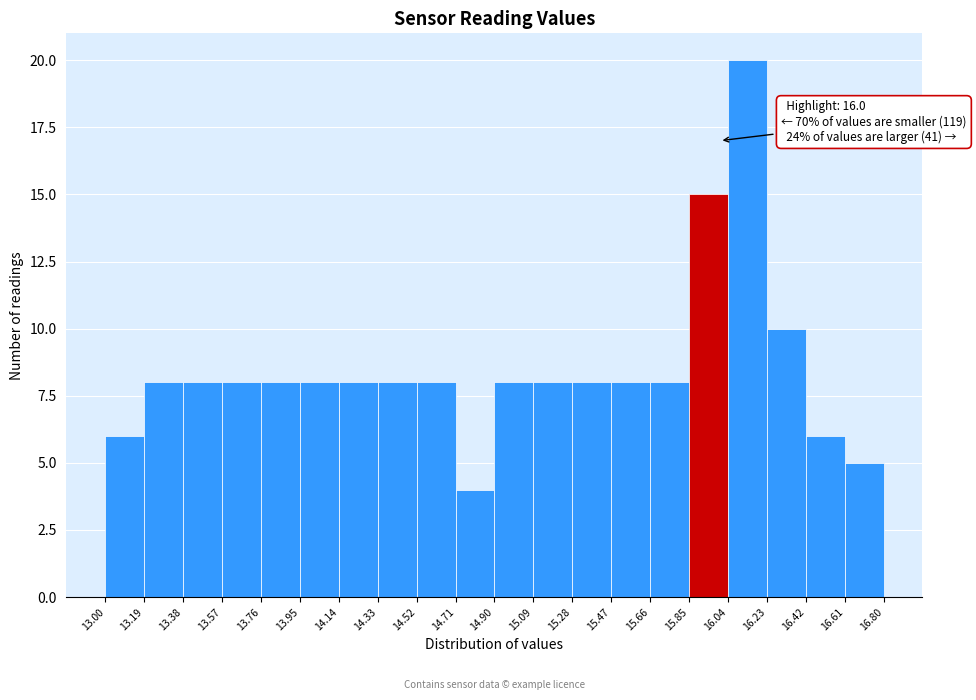

Which range on the x-axis has the tallest bar?

16.04 to 16.23